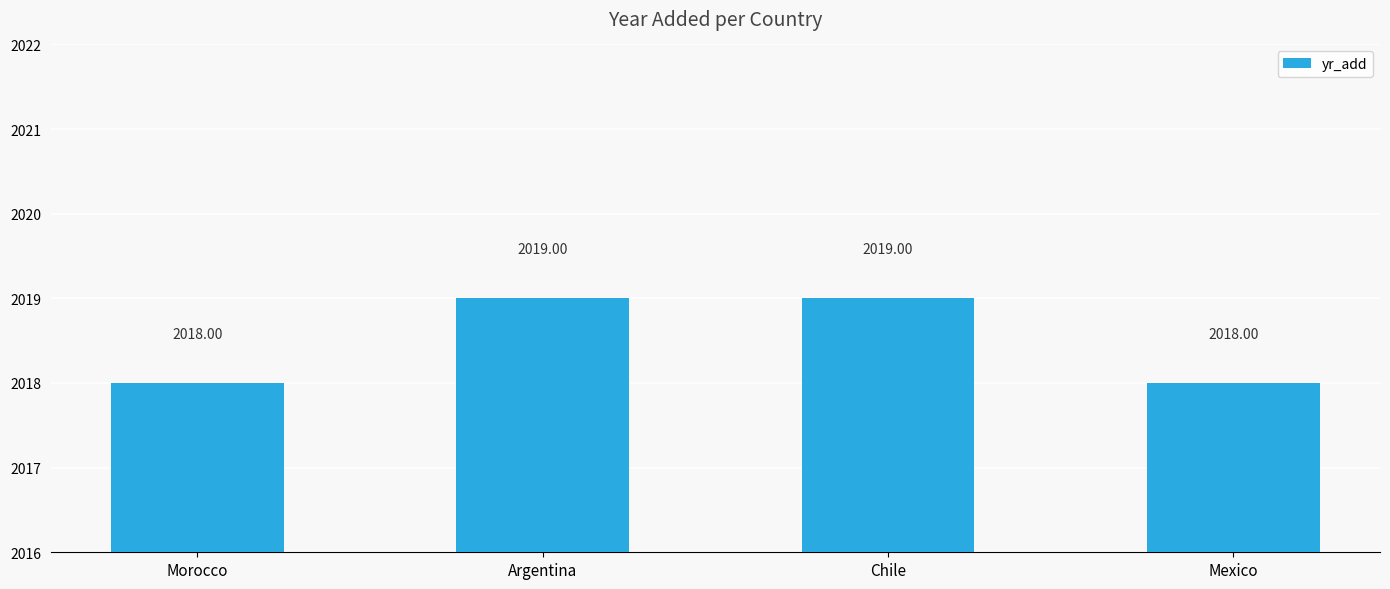

What is the greatest value displayed?

2019